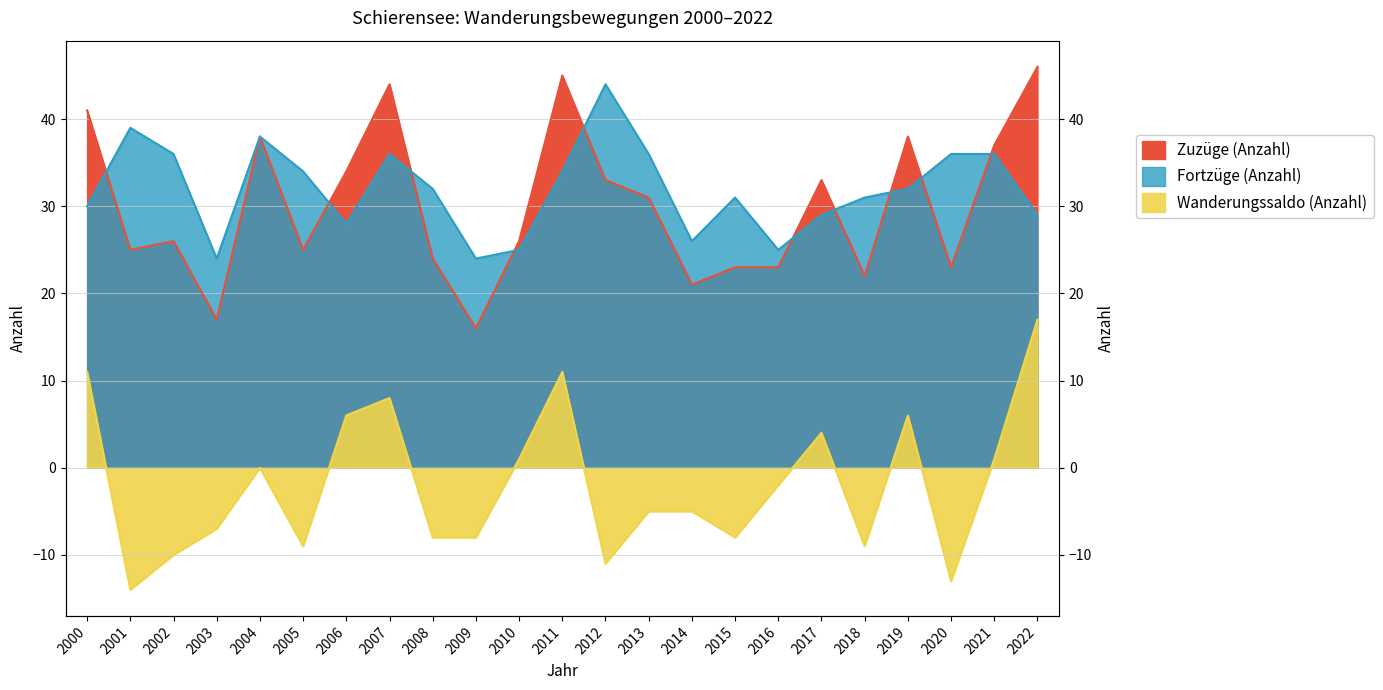

What is the total value across all series at 2008?

48